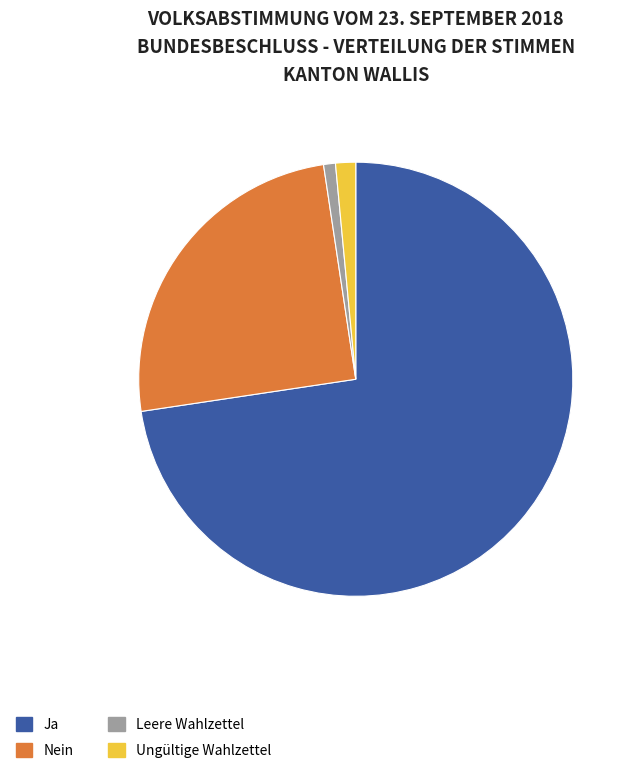

Which category has the biggest portion of the pie?

Ja